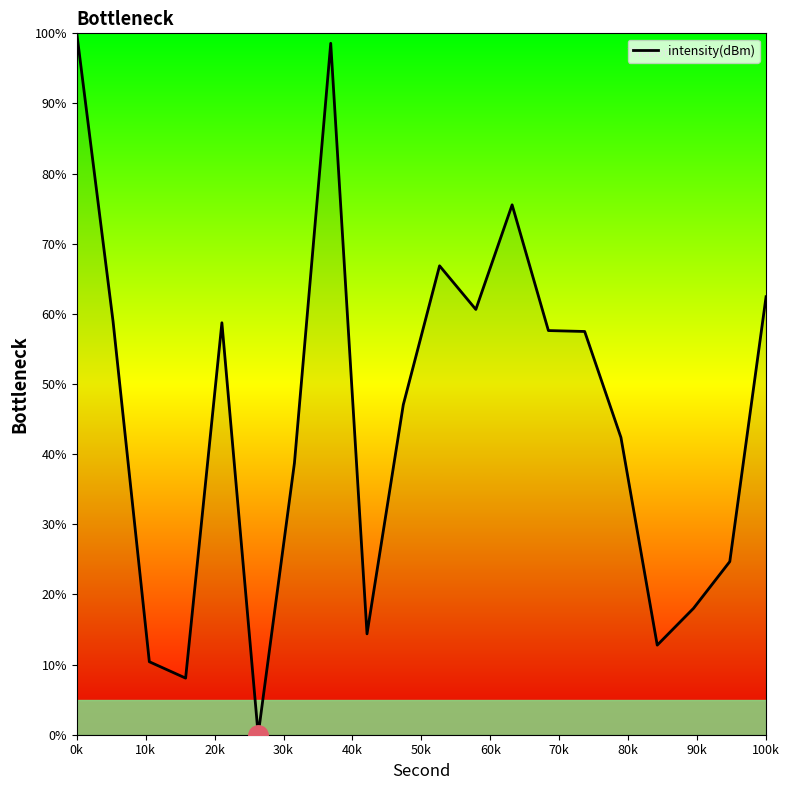

What is the greatest value displayed?

100.0